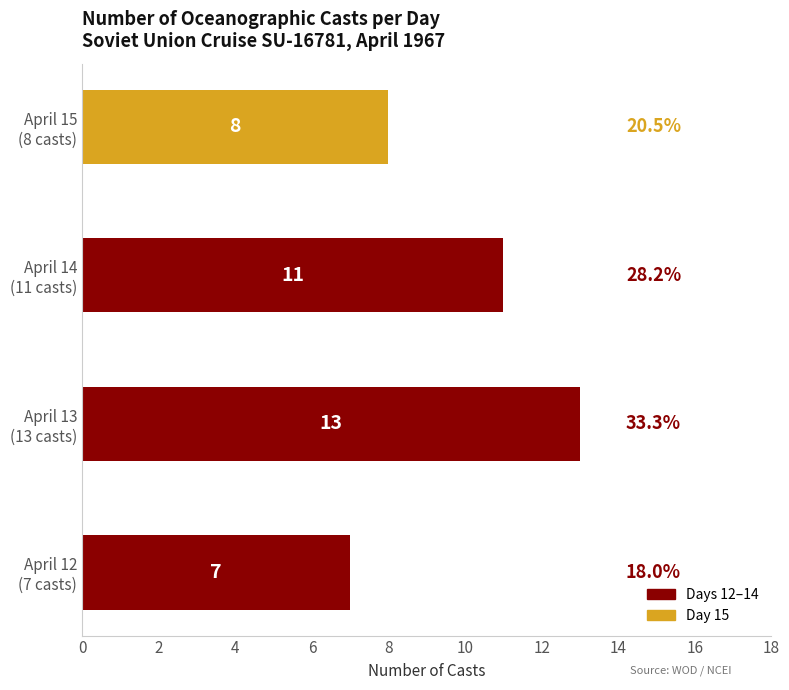

What is the maximum value shown in the chart?

13